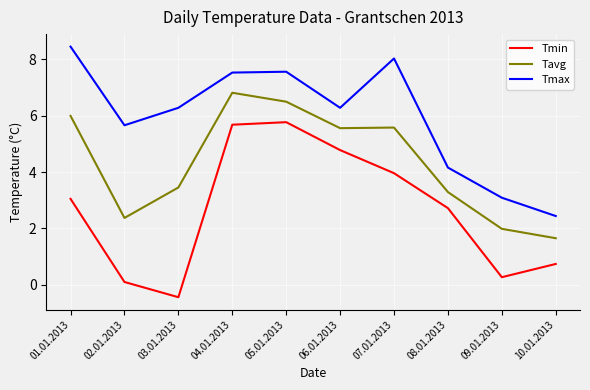

At which label does Tavg reach its peak?

04.01.2013